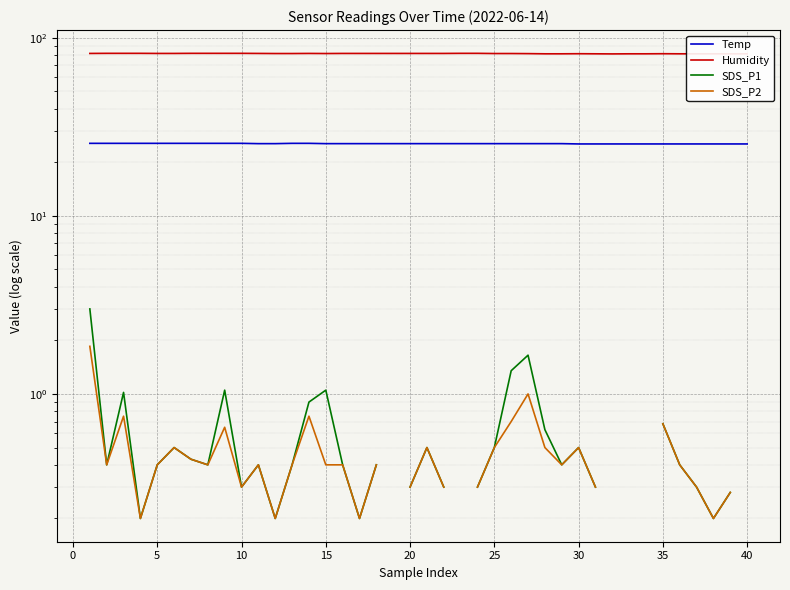

True or false: Humidity and Temp intersect in this chart.

False